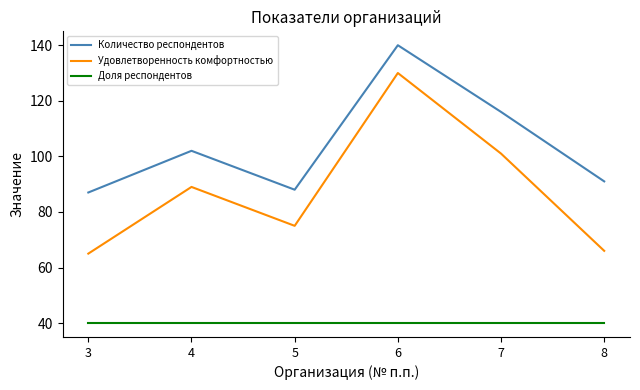

What is the total value across all series at 6?

310